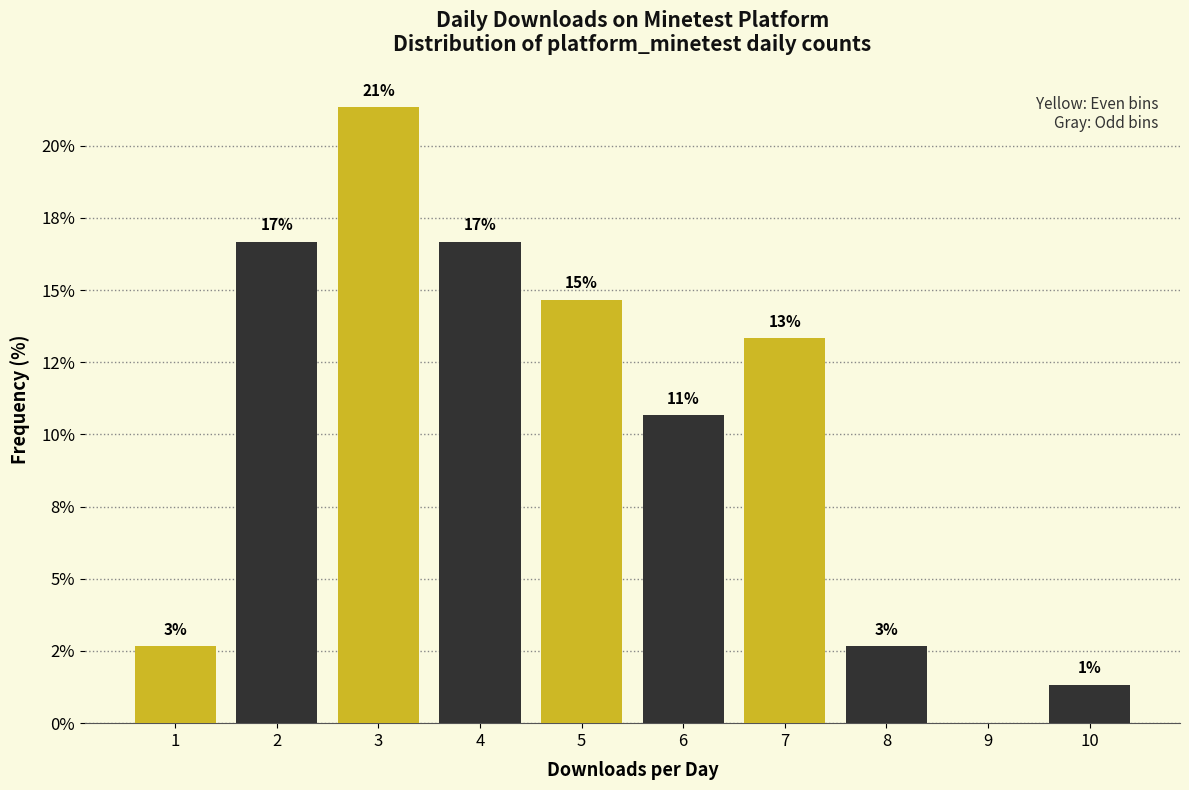

Are the bars horizontal?

No